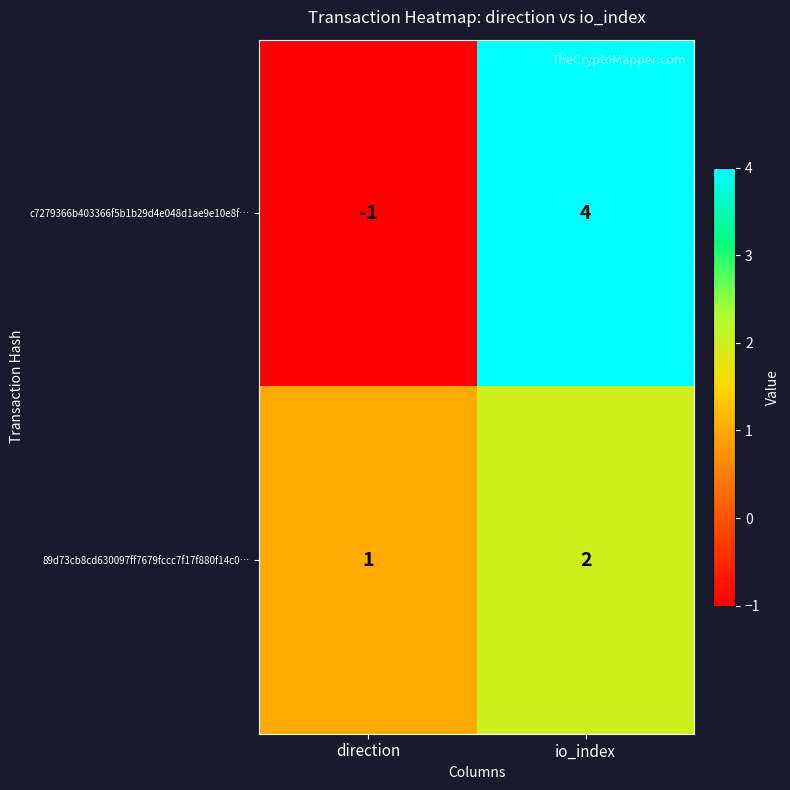

Is it true that c7279366b403366f5b1b29d4e048d1ae9e10e8f… equals 0 at direction?

False